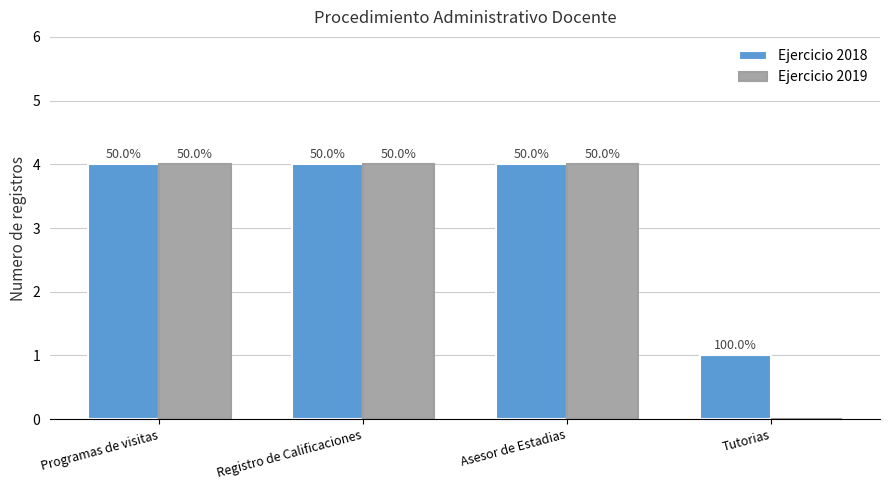

How many groups of bars are there?

4